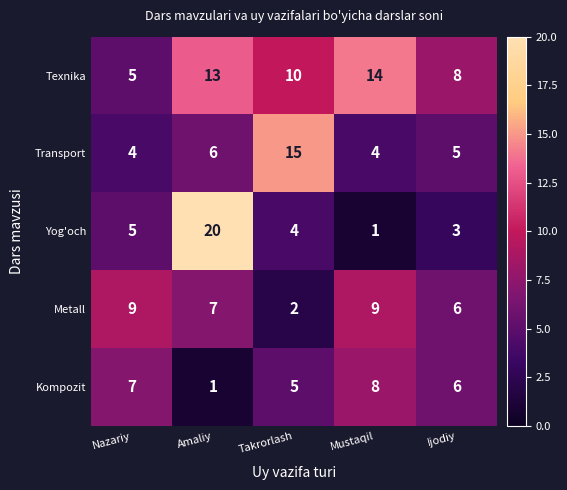

What is the spread (max minus min) of values at Ijodiy?

5